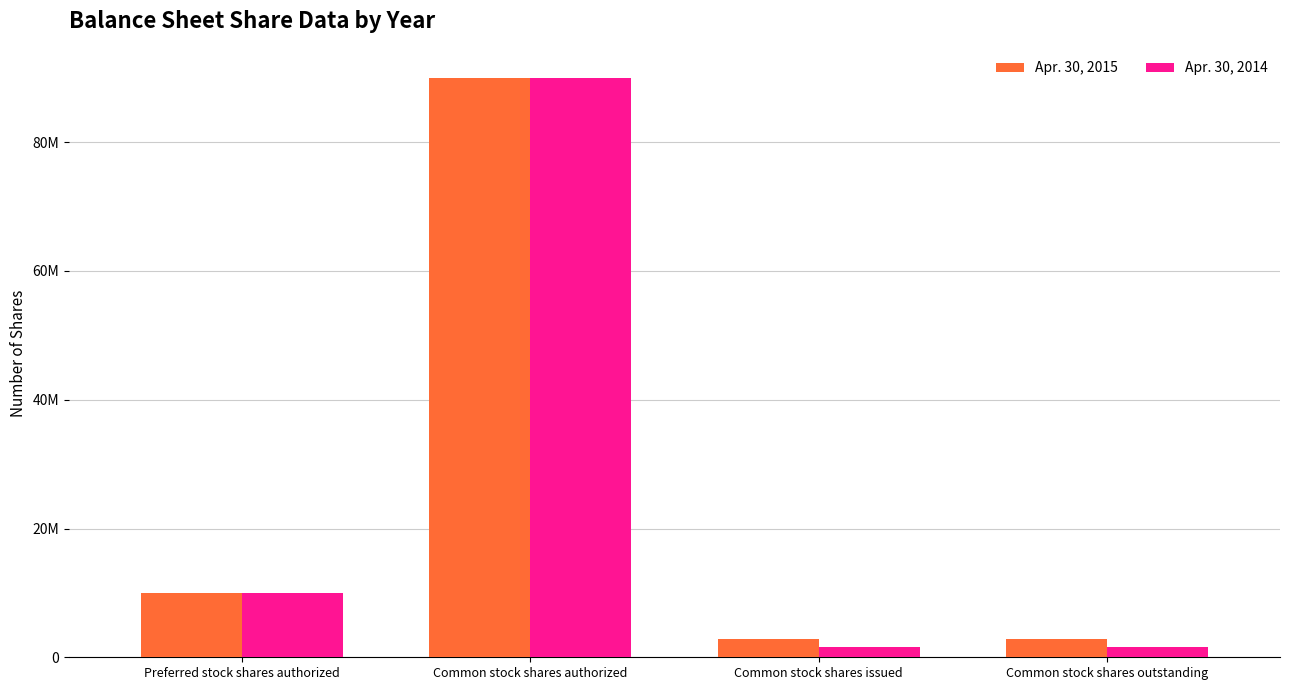

What is the label of the 3rd bar from the left?

Common stock shares issued